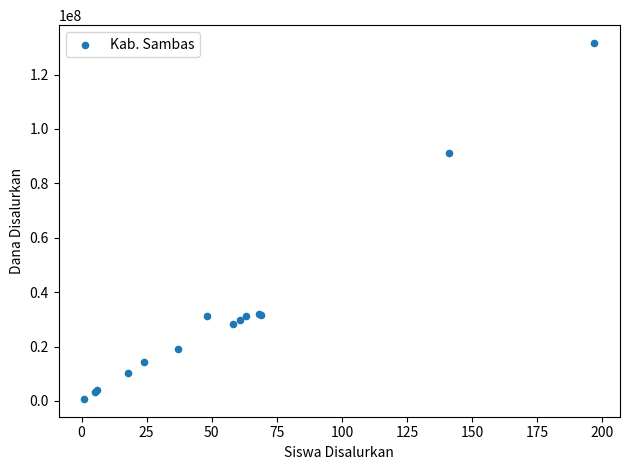

What Y value in the scatter plot is closest to 66187500?

91125000